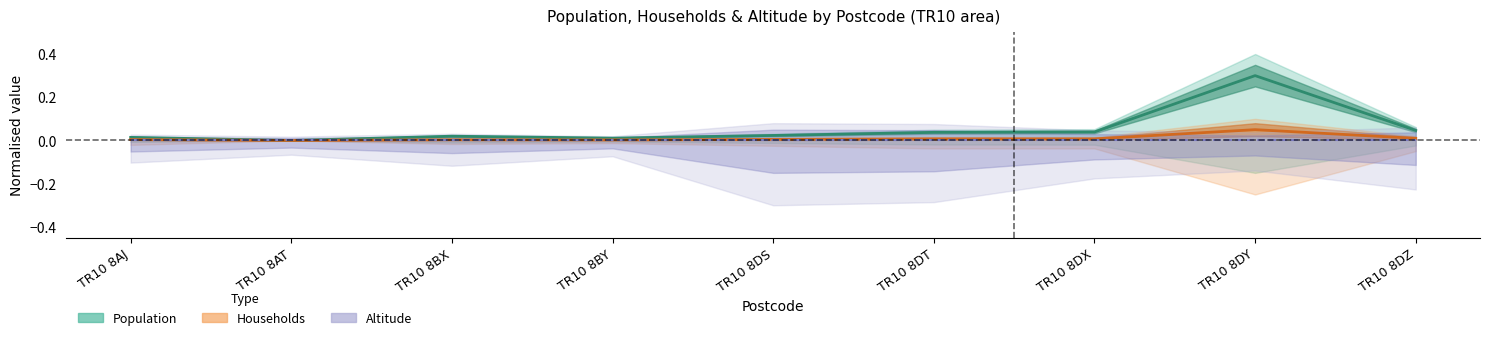

Is it true that Households equals 0.0 at TR10 8DZ?

True